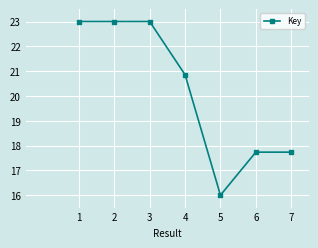

The chart shows a value of 17.7 at 7. True or false?

True